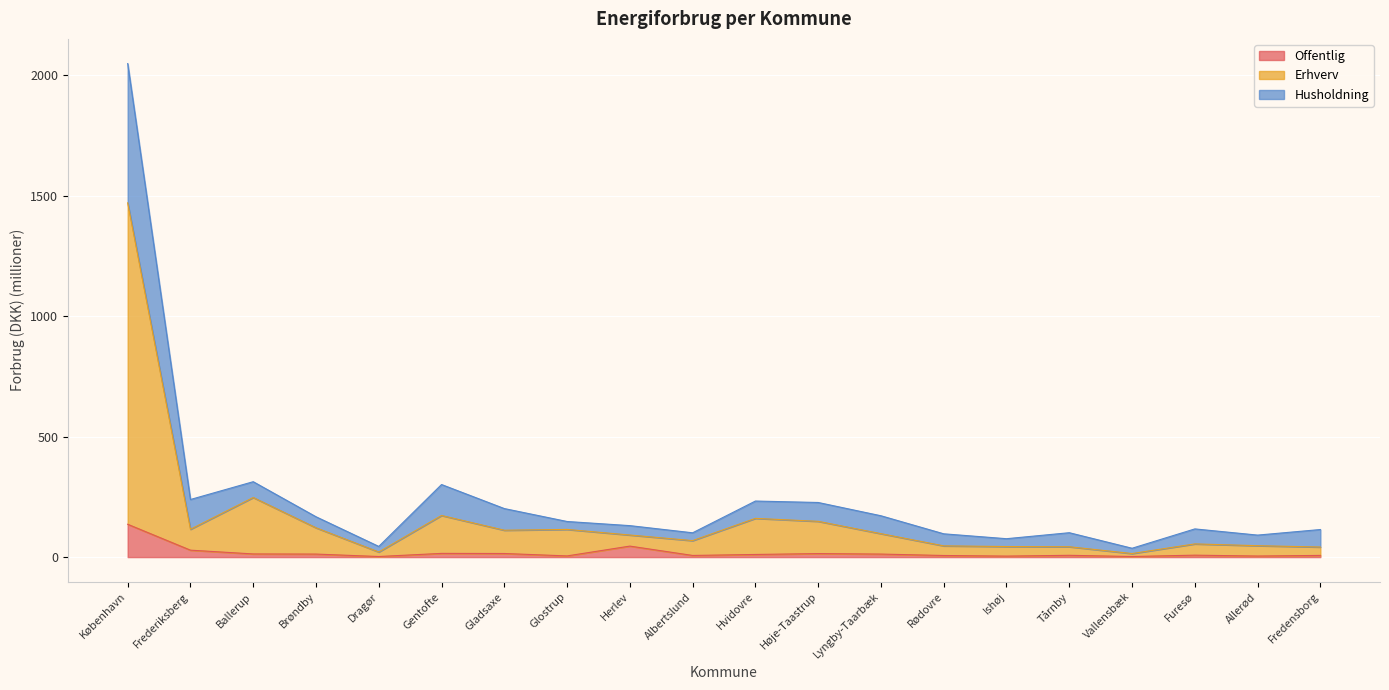

True or false: Offentlig has more than 2 interior local peaks.

True